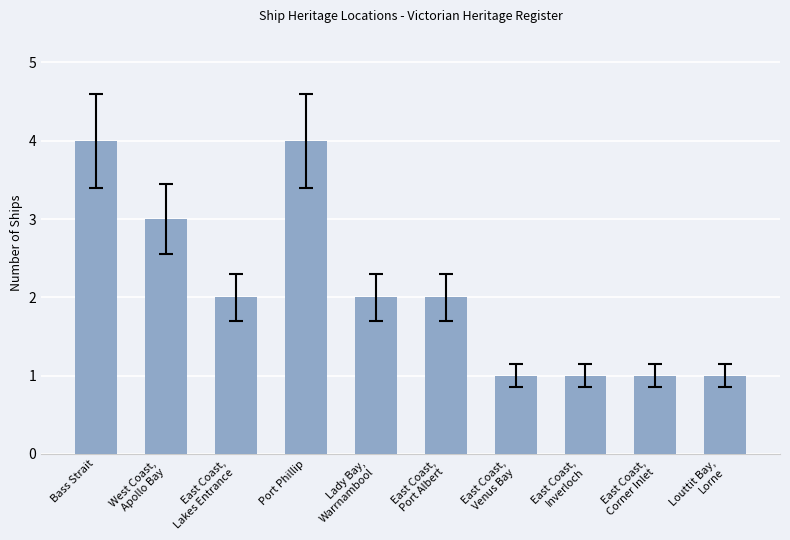

What is the difference between the second highest and minimum values?

3